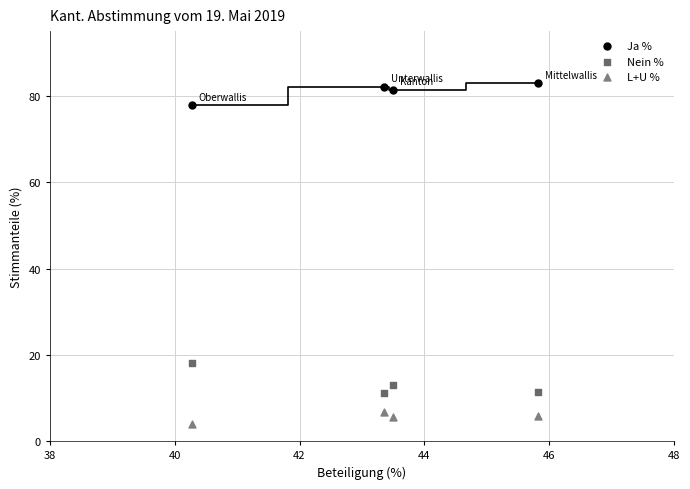

Which series has the largest Y range (max minus min)?

Nein %